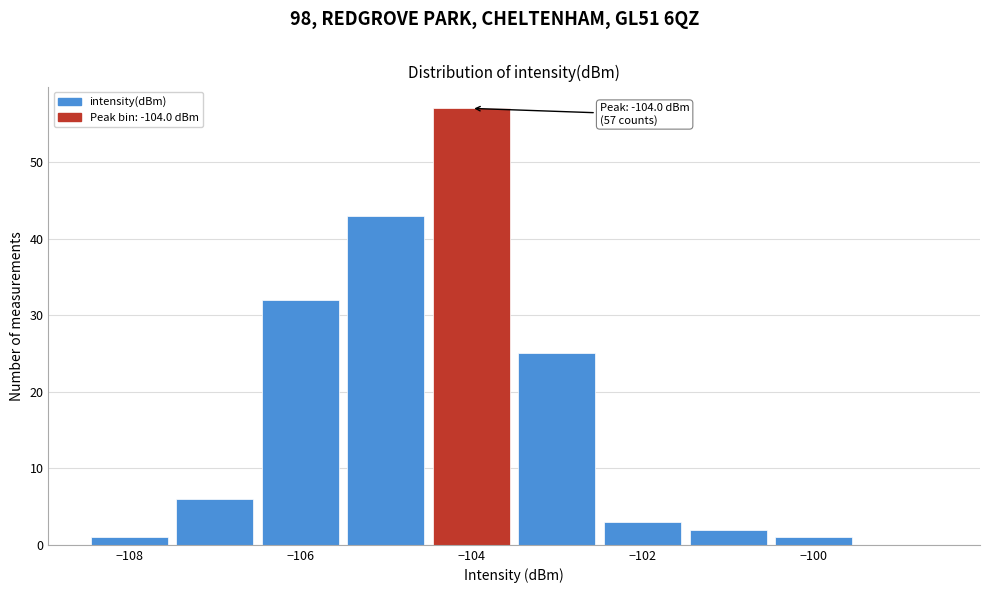

Over which range of the x-axis is the bar tallest?

-104.5 to -103.5